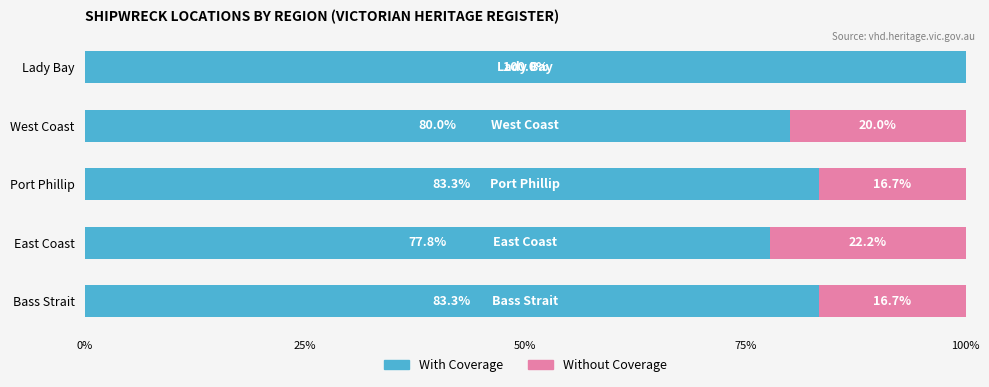

True or false: With Coverage has a value of 58.3 at Port Phillip.

False